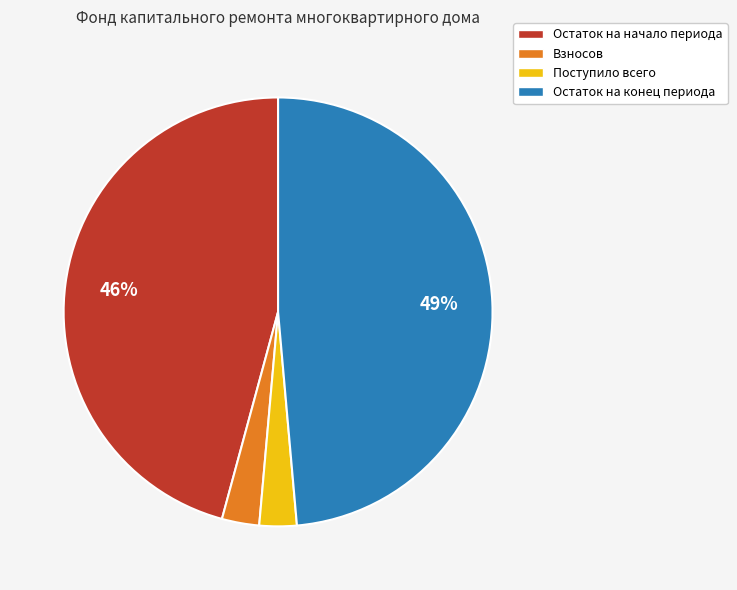

To the nearest percent, what is the difference between the Взносов and Остаток на конец периода slice percentages?

46%